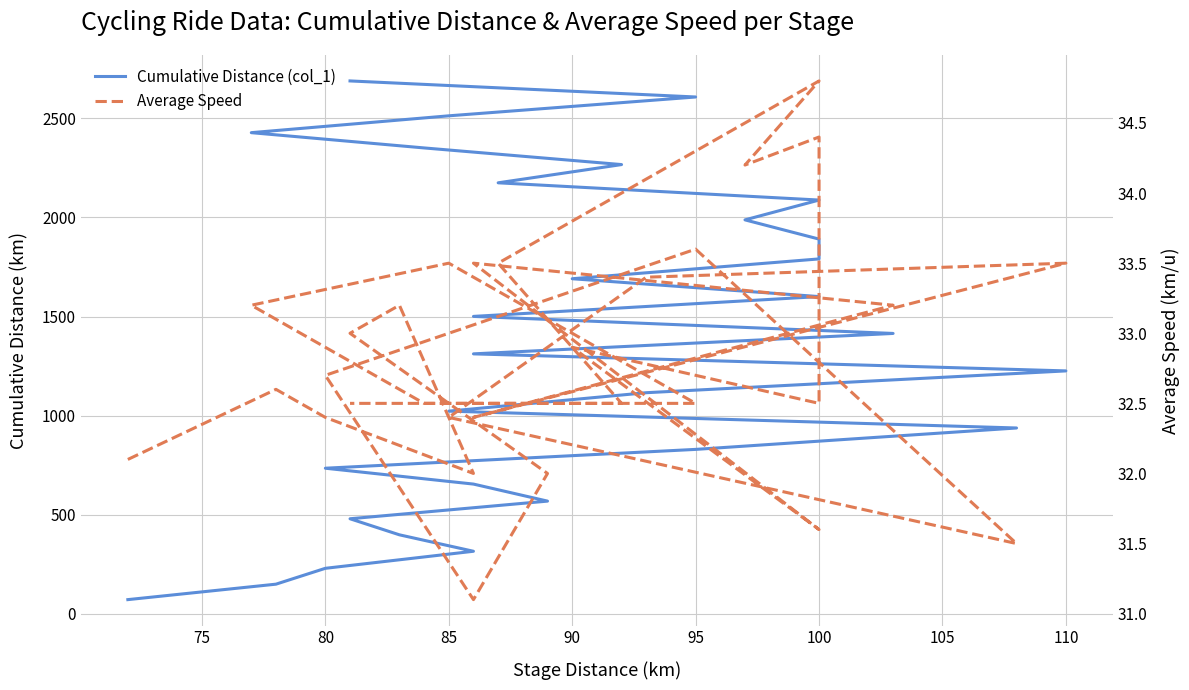

What is the lowest value of the Cumulative Distance (col_1) series?

72.0